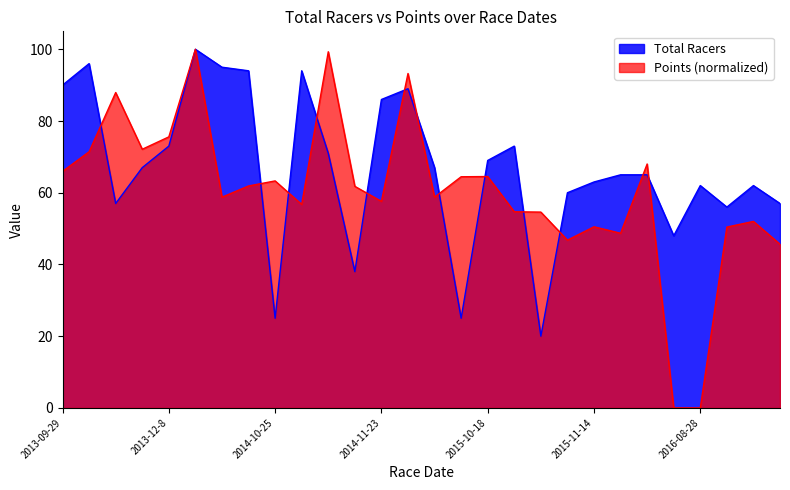

True or false: Total Racers has a value of 117.5 at 2013-12-8.

False